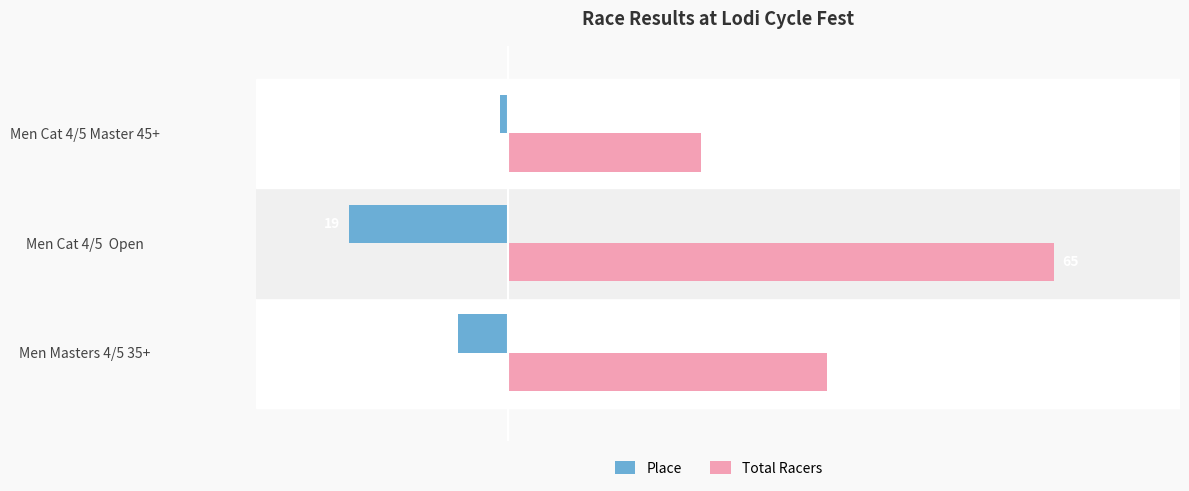

At which label is Place closest to -10?

Men Masters 4/5 35+